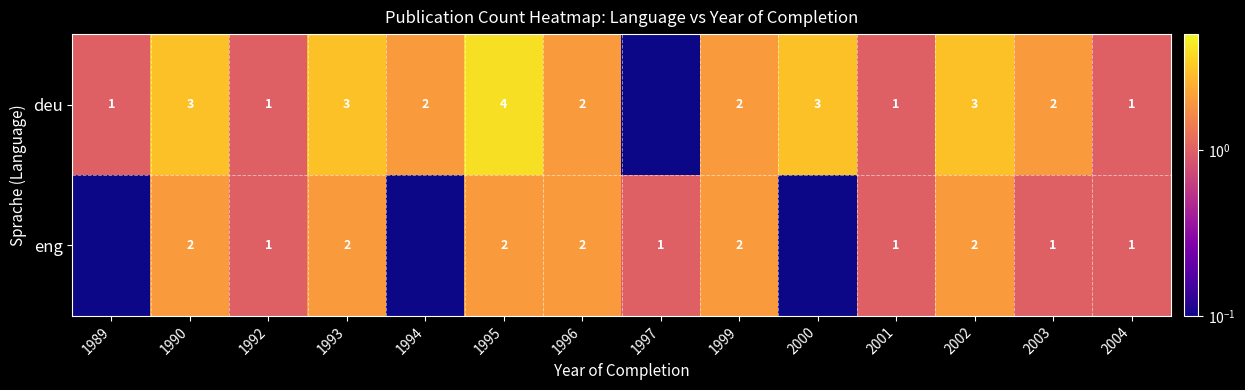

Which has a higher value, 2003 or 1997?

2003